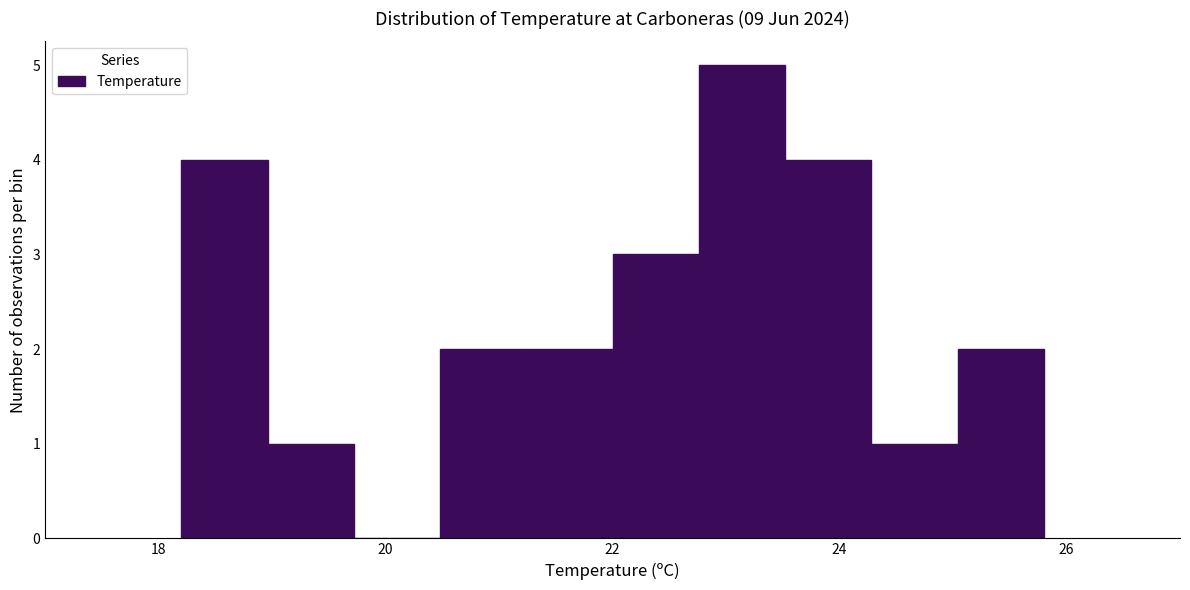

Read against the x-axis, roughly where is the centre of the tallest bar?

23.2